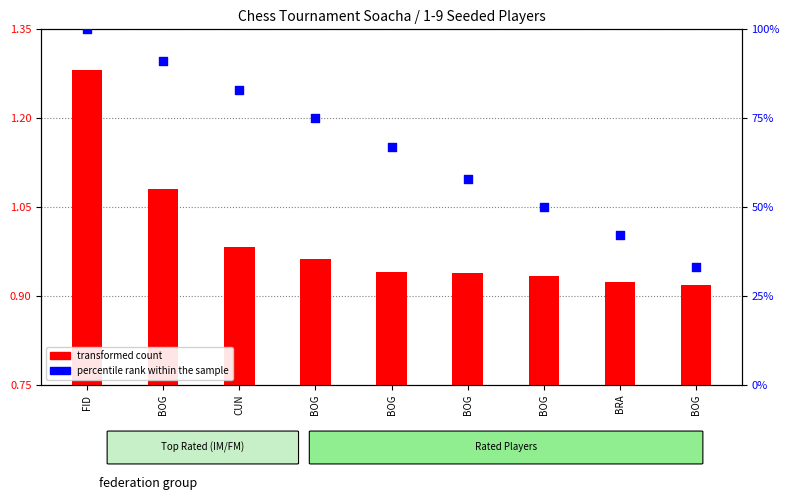

Which series has the largest total across all categories?

percentile rank within the sample